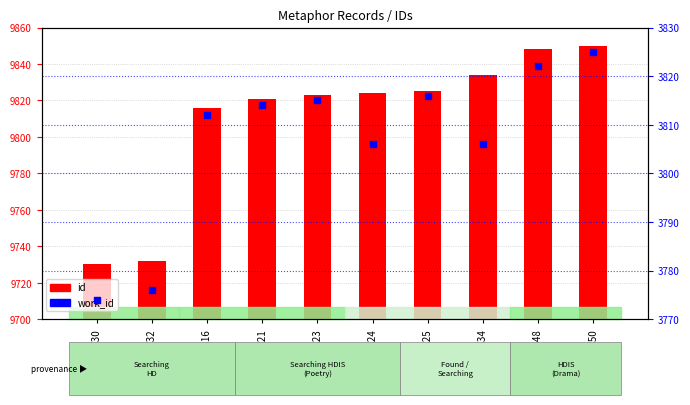

Is the value of work_id at 9850 greater than the value of id at 9850?

No